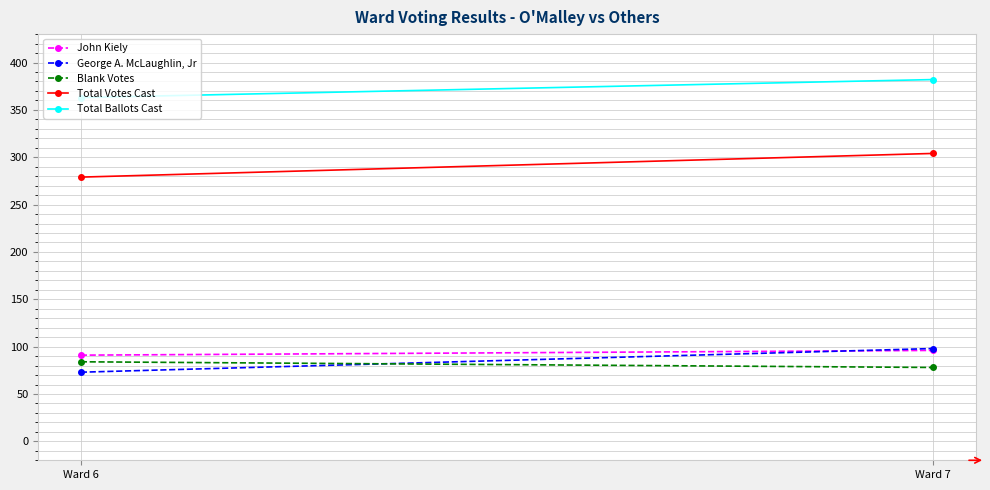

Which category has the highest value across all series?

Ward 7